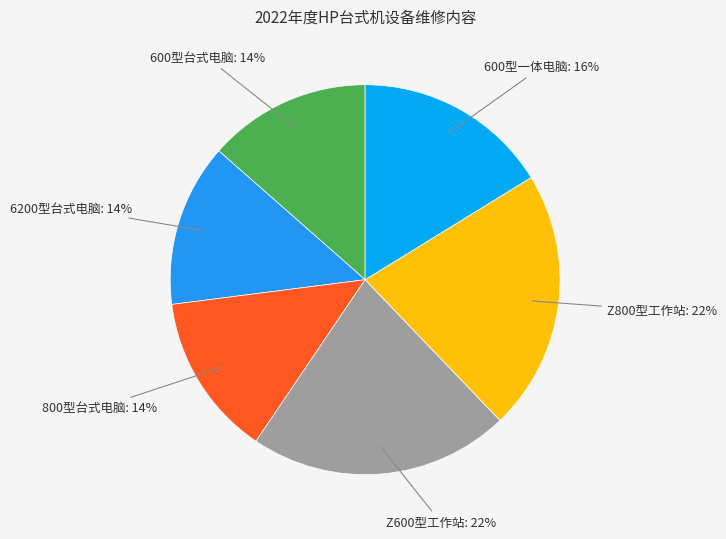

True or false: 600型台式电脑 accounts for 1% of the total.

False